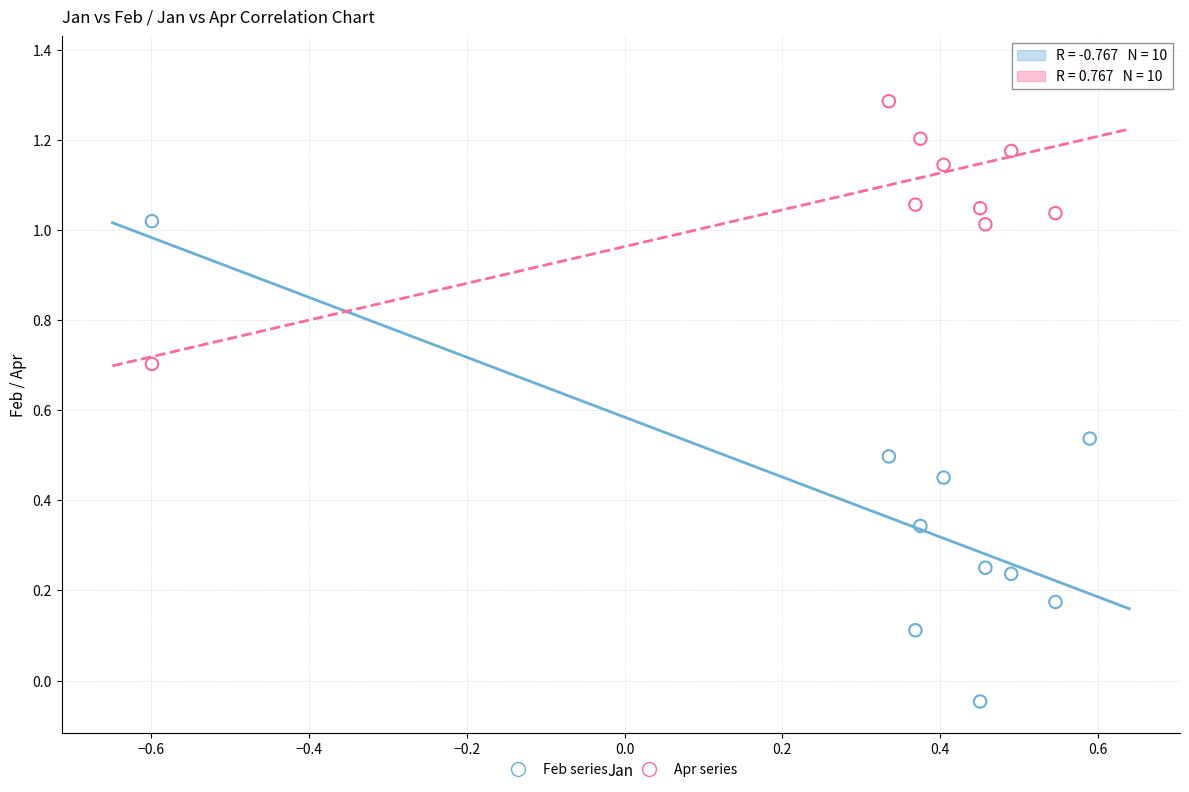

How many points are shown in the scatter plot?

20